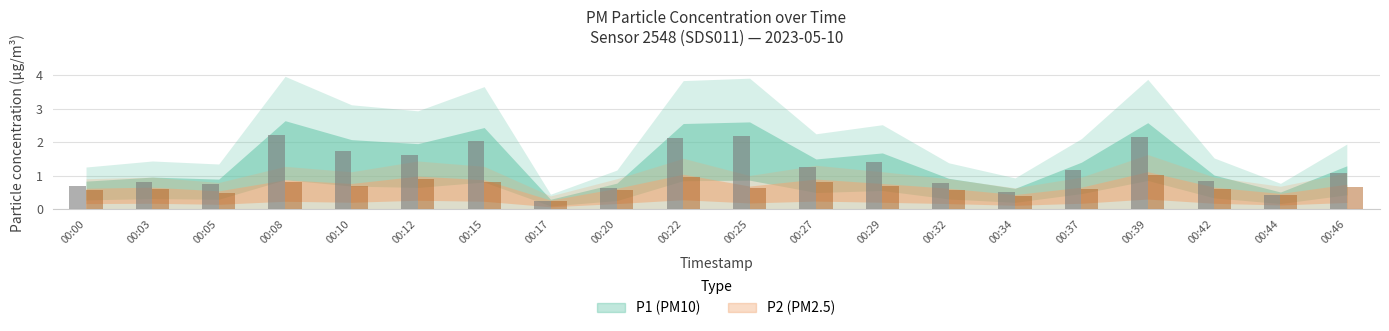

Is it true that P1 equals 1.1 at 00:25?

False